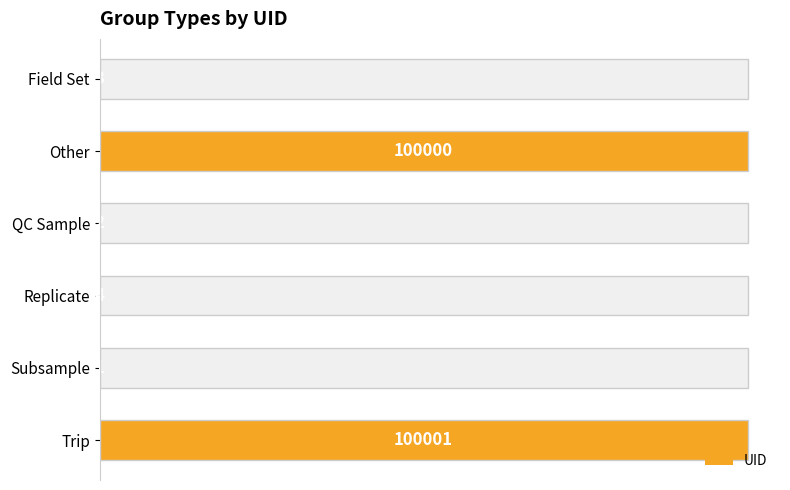

The value at Field Set is 3. True or false?

True